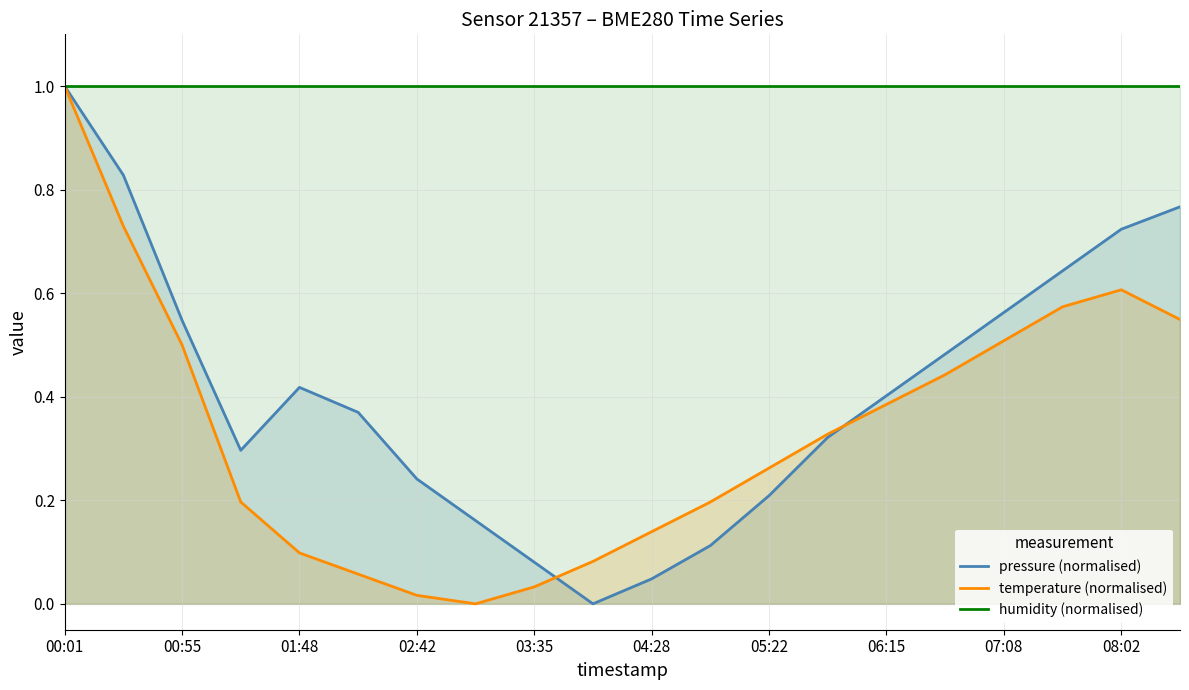

Reading left to right, extract all data points from this chart.

pressure (normalised): 1.0	0.8	0.5	0.3	0.4	0.4	0.2	0.2	0.1	0.0	0.0	0.1	0.2	0.3	0.4	0.5	0.6	0.6	0.7	0.8
temperature (normalised): 1.0	0.7	0.5	0.2	0.1	0.1	0.0	0.0	0.0	0.1	0.1	0.2	0.3	0.3	0.4	0.4	0.5	0.6	0.6	0.5
humidity (normalised): 1.0	1.0	1.0	1.0	1.0	1.0	1.0	1.0	1.0	1.0	1.0	1.0	1.0	1.0	1.0	1.0	1.0	1.0	1.0	1.0